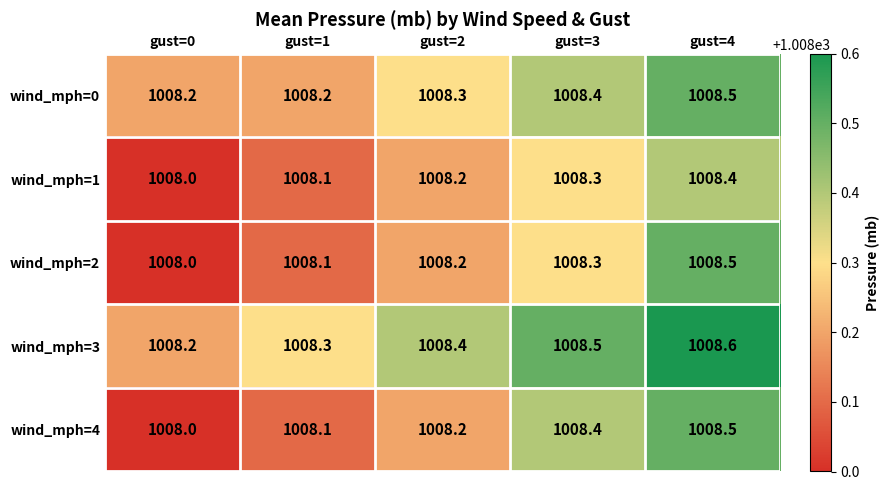

Where is wind_mph=1 nearest to the value 1008?

gust=0